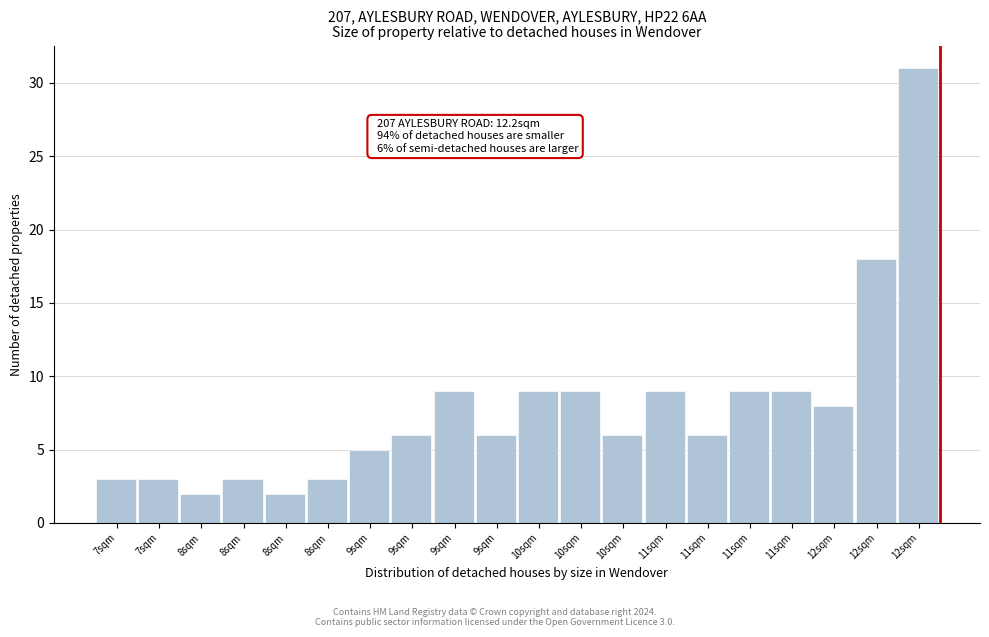

How many data points does each series have?

20